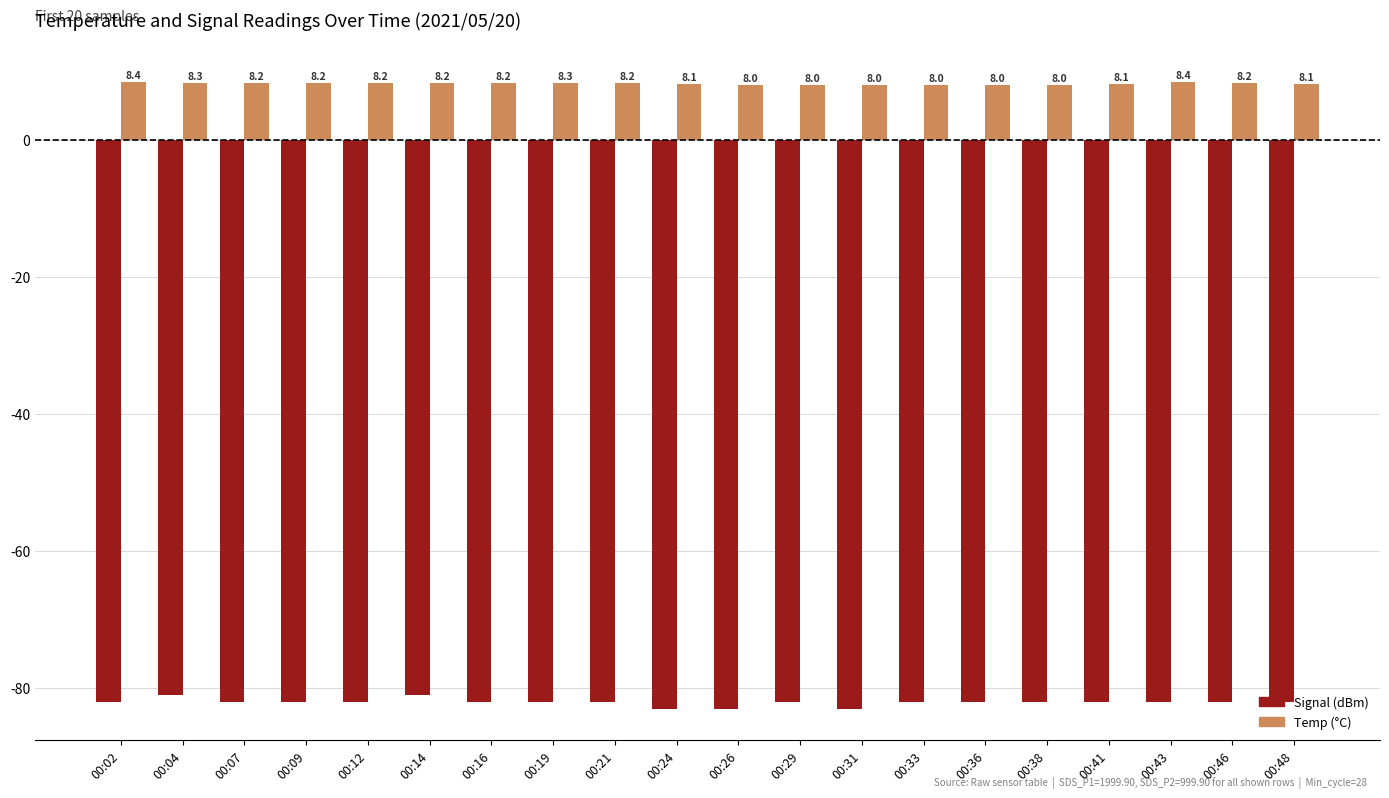

Reading left to right, extract all data points from this chart.

Signal: -82.0	-81.0	-82.0	-82.0	-82.0	-81.0	-82.0	-82.0	-82.0	-83.0	-83.0	-82.0	-83.0	-82.0	-82.0	-82.0	-82.0	-82.0	-82.0	-82.0
Temp: 8.4	8.3	8.2	8.2	8.2	8.2	8.2	8.3	8.2	8.1	8.0	8.0	8.0	8.0	8.0	8.0	8.1	8.4	8.2	8.1